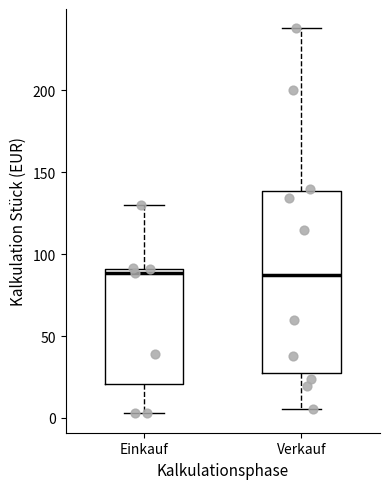

Which box is the tallest, from its lower edge to its upper edge?

Verkauf